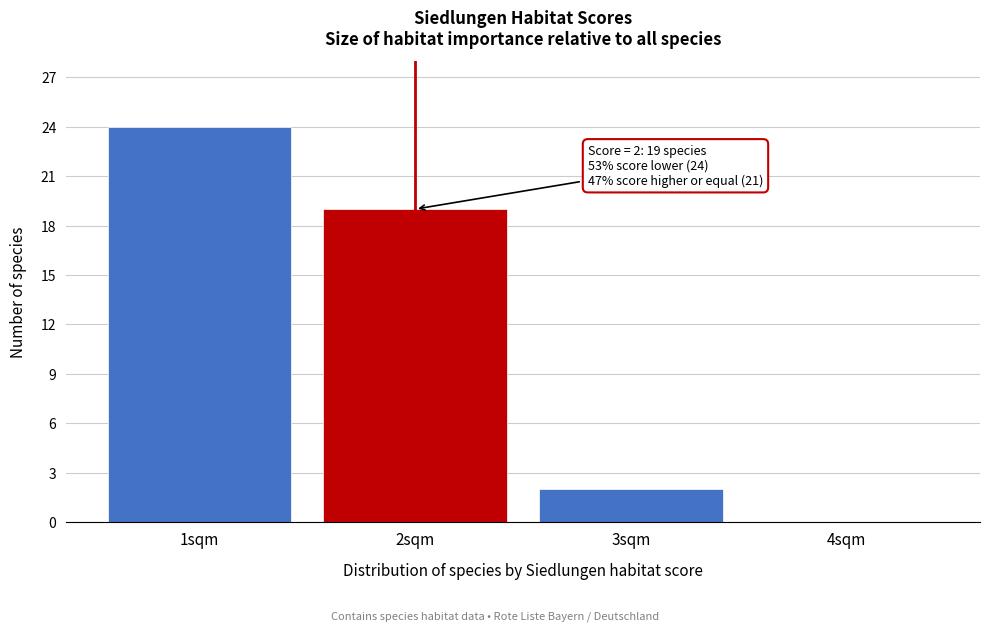

Reading right to left, list all the values displayed in this chart.

4sqm=0	3sqm=2	2sqm=19	1sqm=24